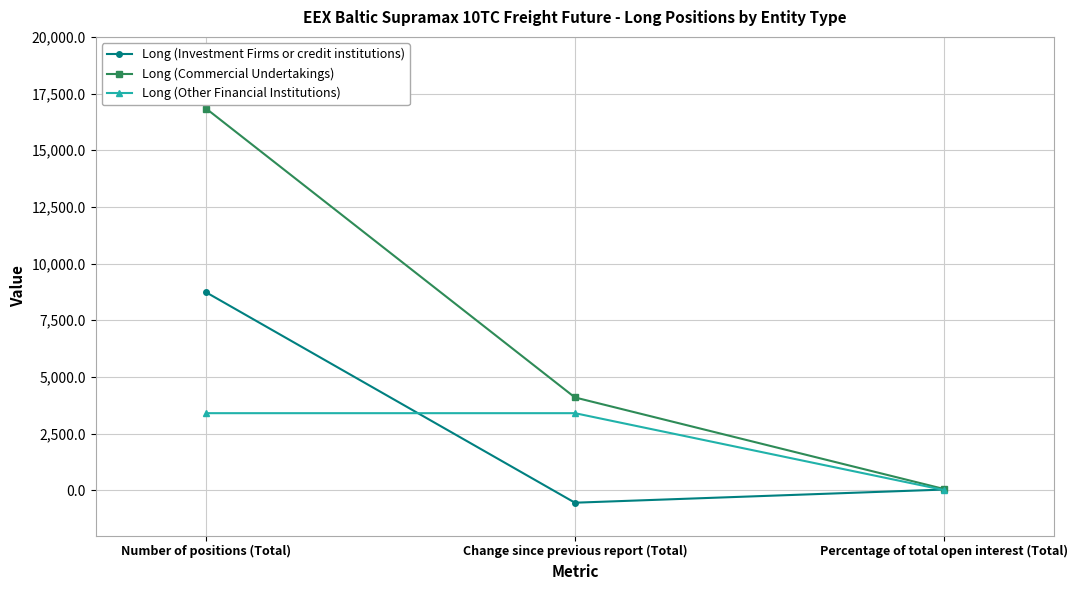

What is the sum of all Long (Other Financial Institutions) values?

6810.7